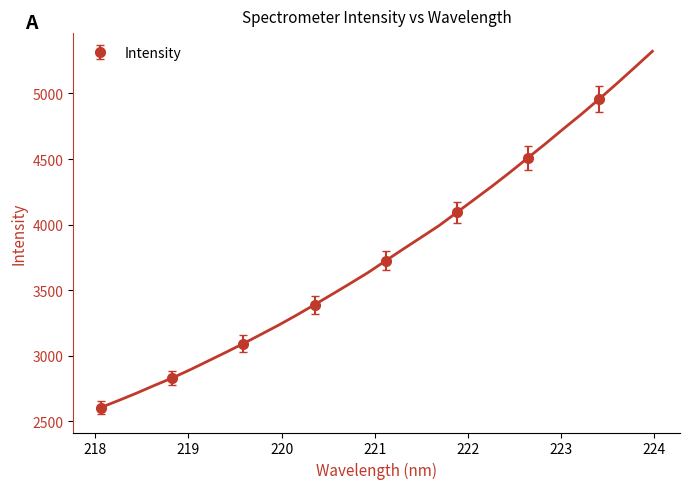

List the labels in order of value, largest first.

223.9802, 223.7895, 223.5987, 223.408, 223.2172, 223.0264, 222.8355, 222.6447, 222.4538, 222.263, 222.0721, 221.8812, 221.6902, 221.4993, 221.3083, 221.1174, 220.9264, 220.7354, 220.5444, 220.3533, 220.1623, 219.9712, 219.7801, 219.589, 219.3979, 219.2067, 219.0156, 218.8244, 218.6332, 218.442, 218.2508, 218.0596